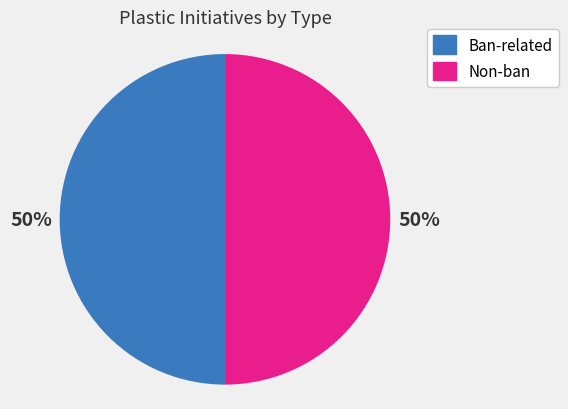

To the nearest percent, what percentage of the pie is Ban-related?

50%